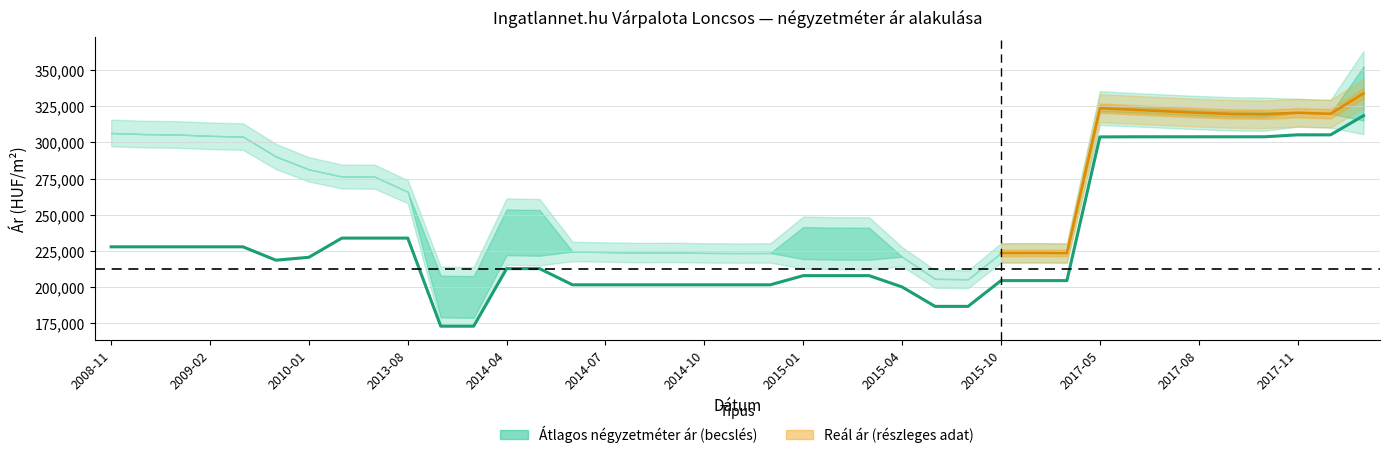

How many categories are shown in the chart?

39